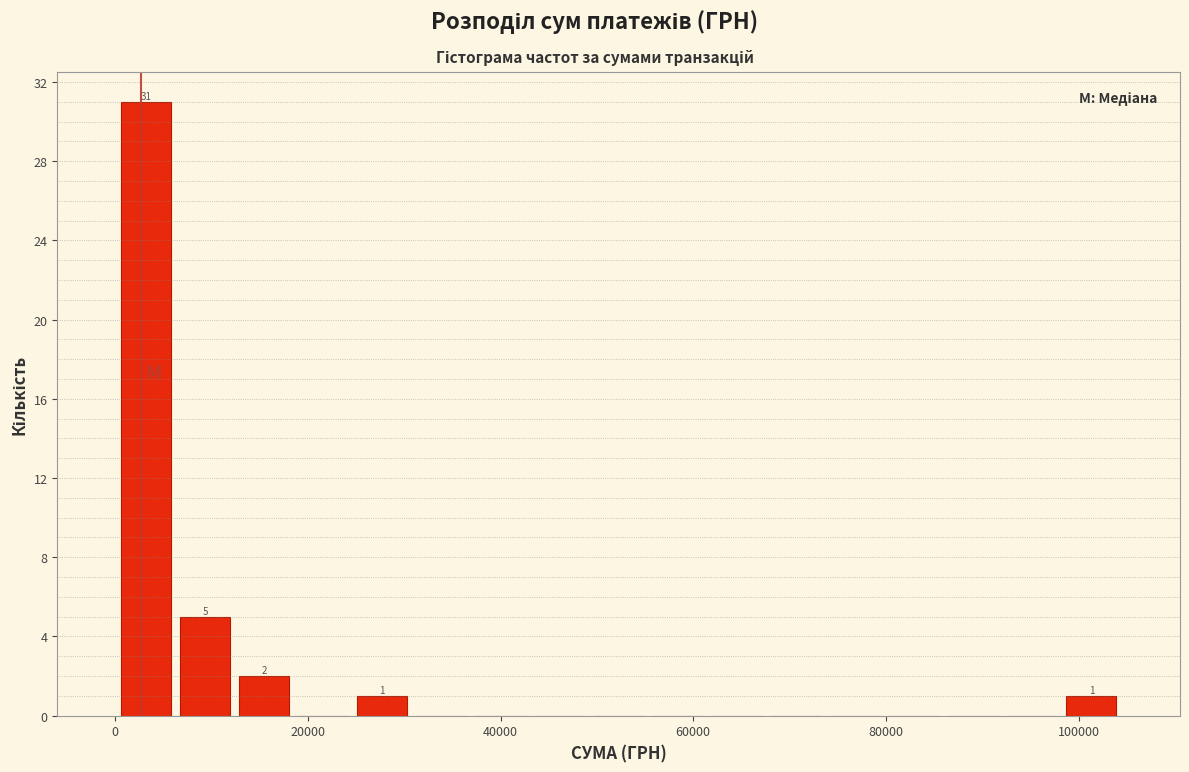

Read against the x-axis, roughly where is the centre of the tallest bar?

4000